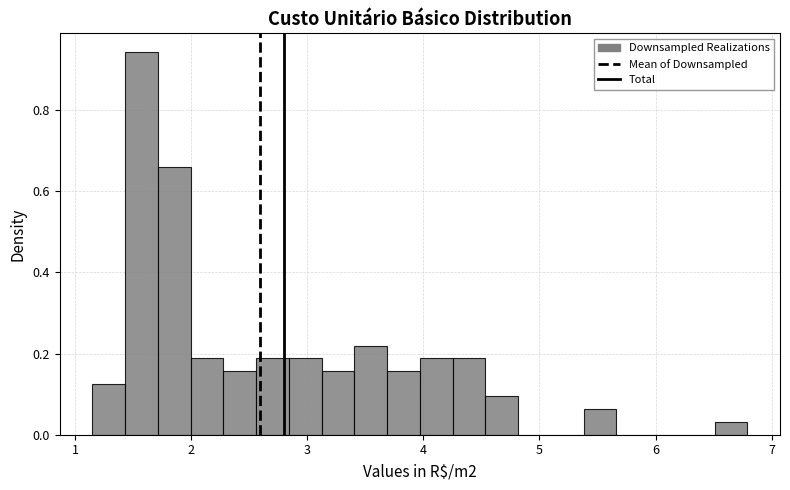

Around what value on the x-axis is the tallest bar? Give the approximate position of its centre, as read against the axis.

1.6